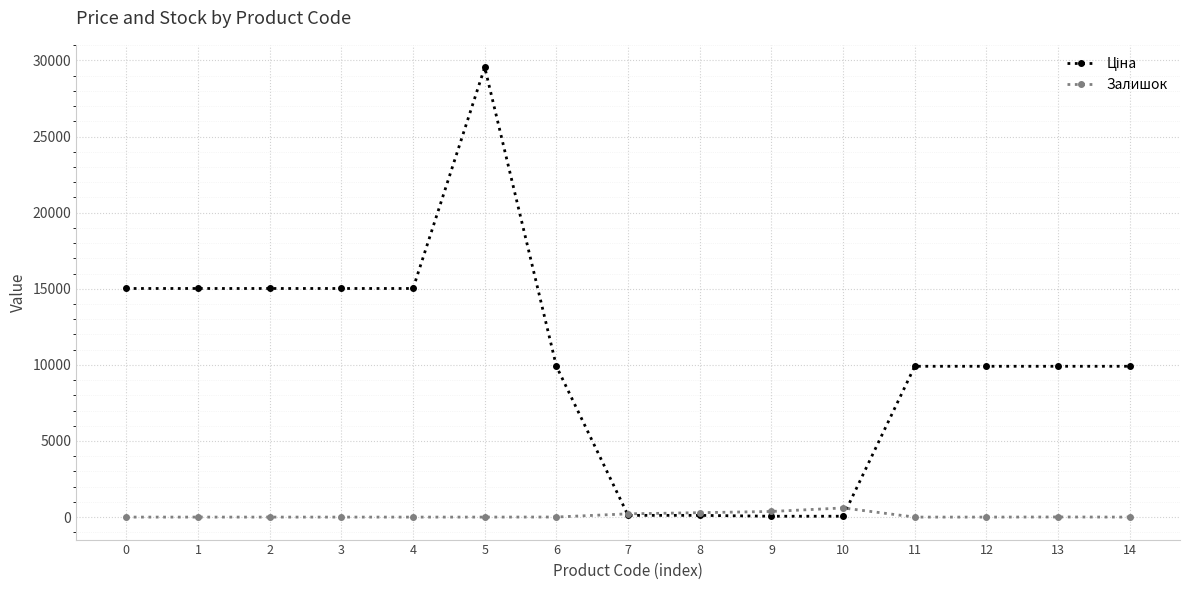

The value of Залишок at 13 is 7.0. True or false?

True